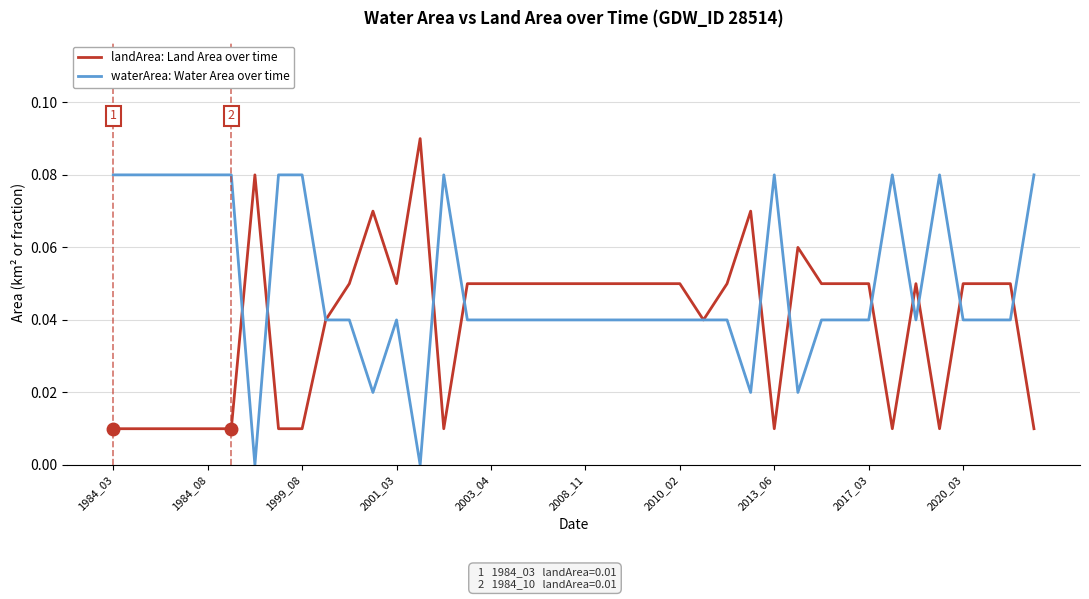

List the series in order of their overall mean, lowest first.

landArea: Land Area over time, waterArea: Water Area over time